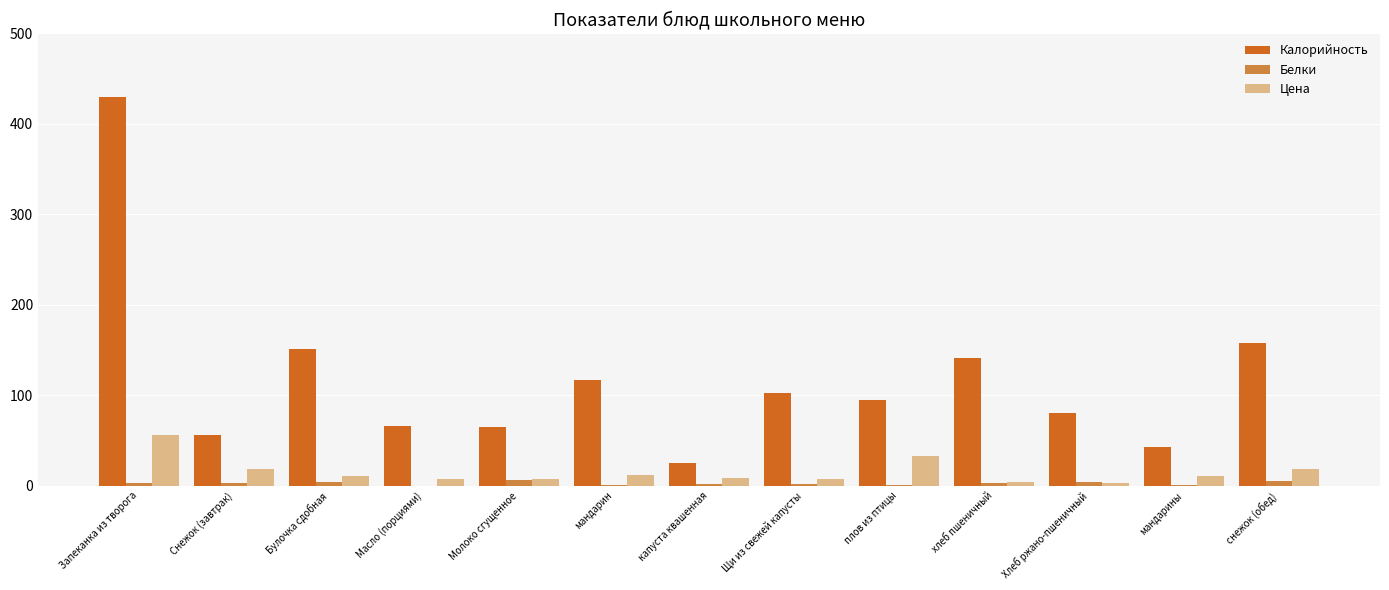

Which category has the highest value across all series?

Запеканка из творога